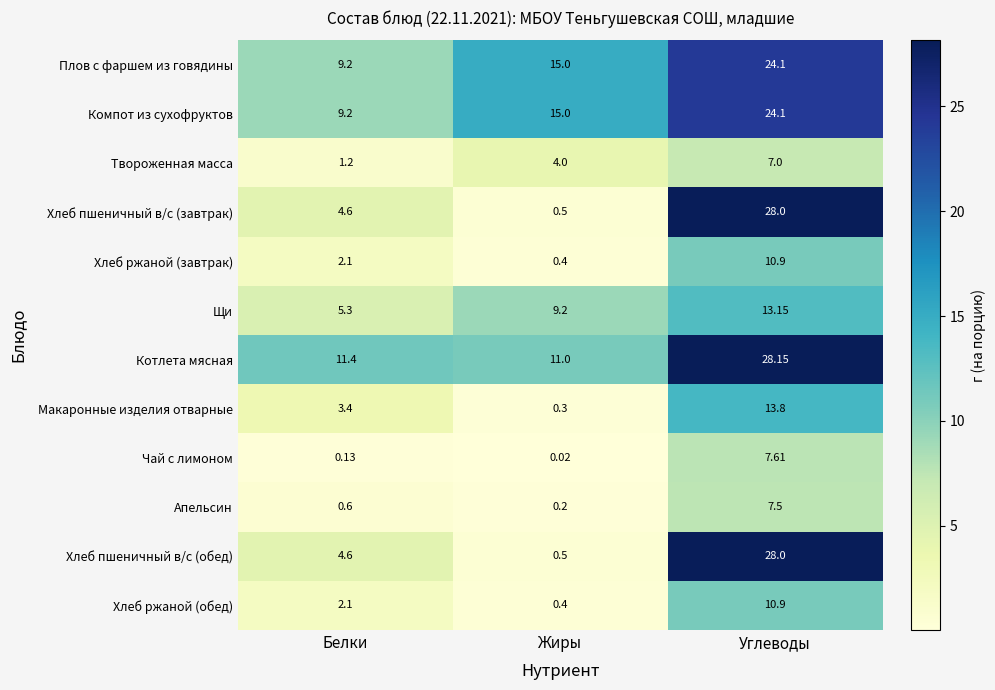

At which label does Хлеб ржаной (завтрак) first exceed 2?

Белки